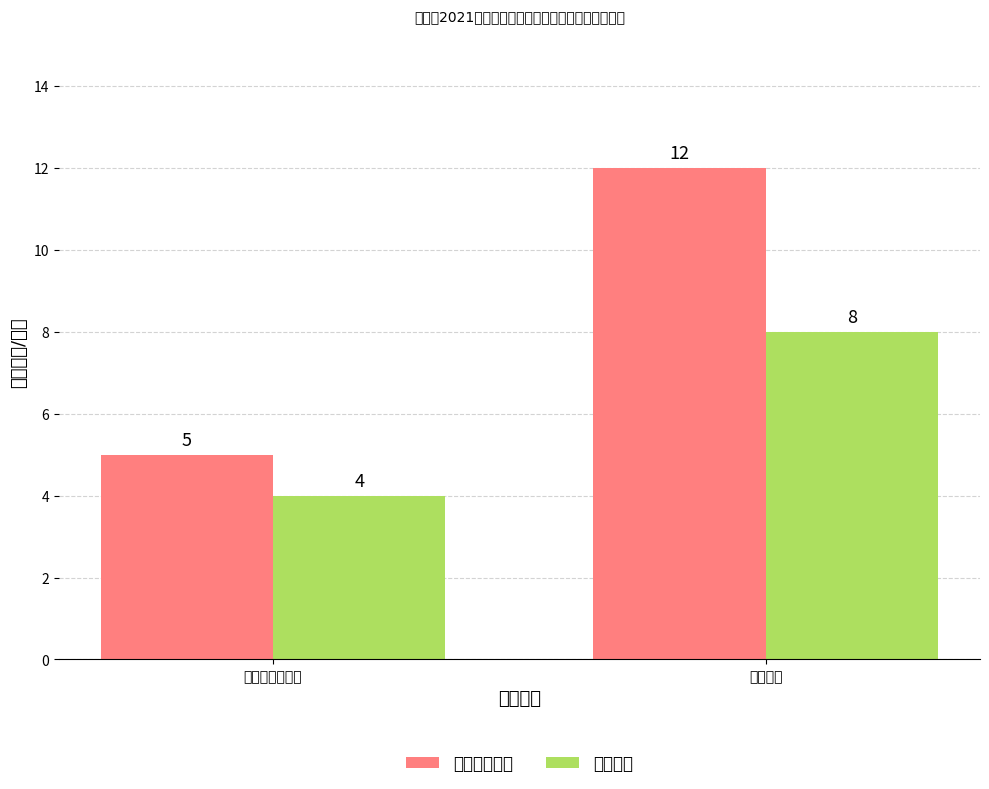

What is the minimum value for 招聘人数合计?

5